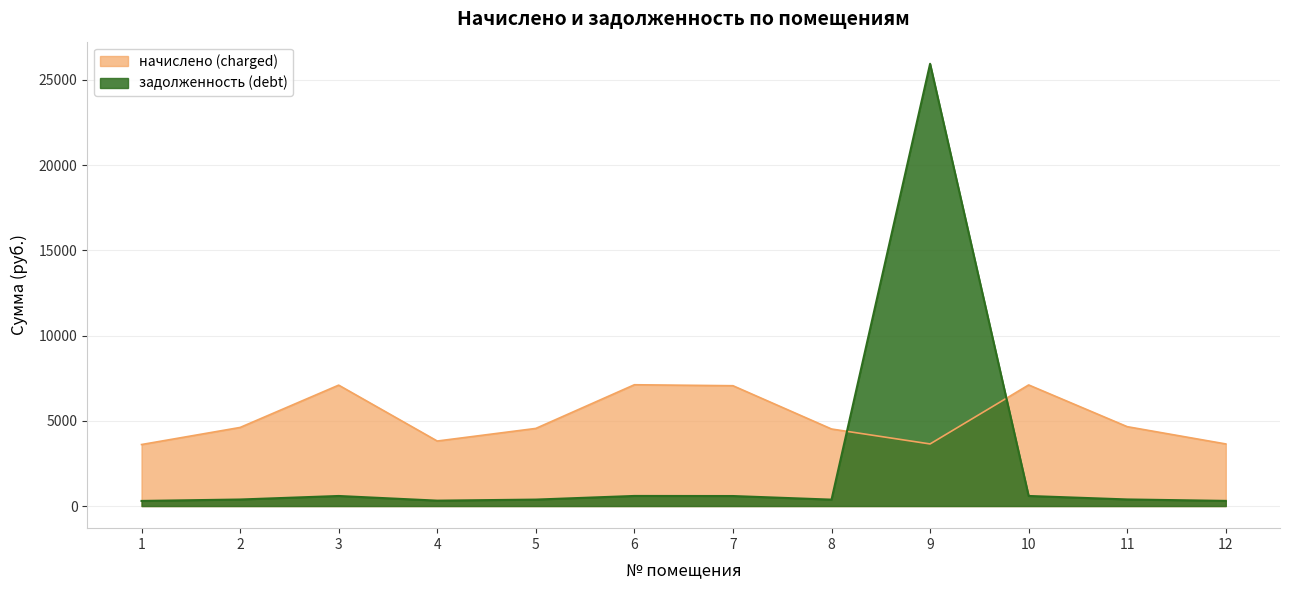

Which series changed the most between 7 and 8?

начислено (charged)